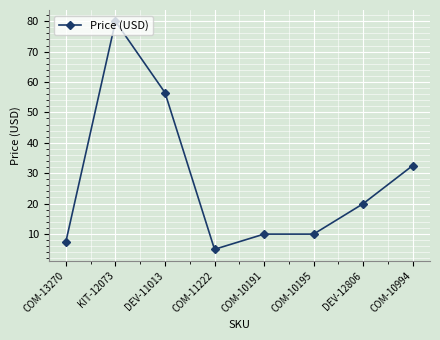

How many lines are shown in the chart?

1